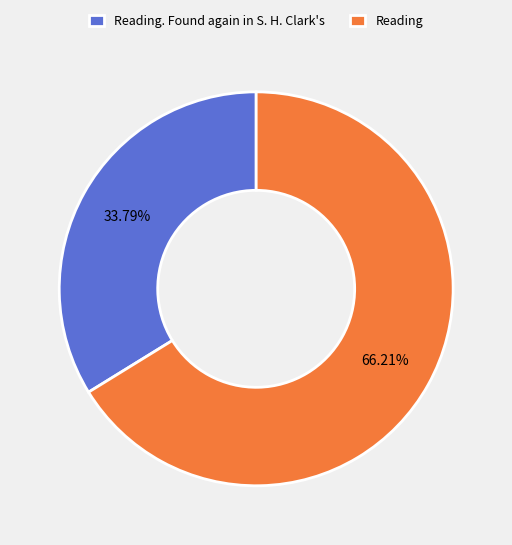

Do Reading. Found again in S. H. Clark's and Reading together represent more than half of the pie?

Yes